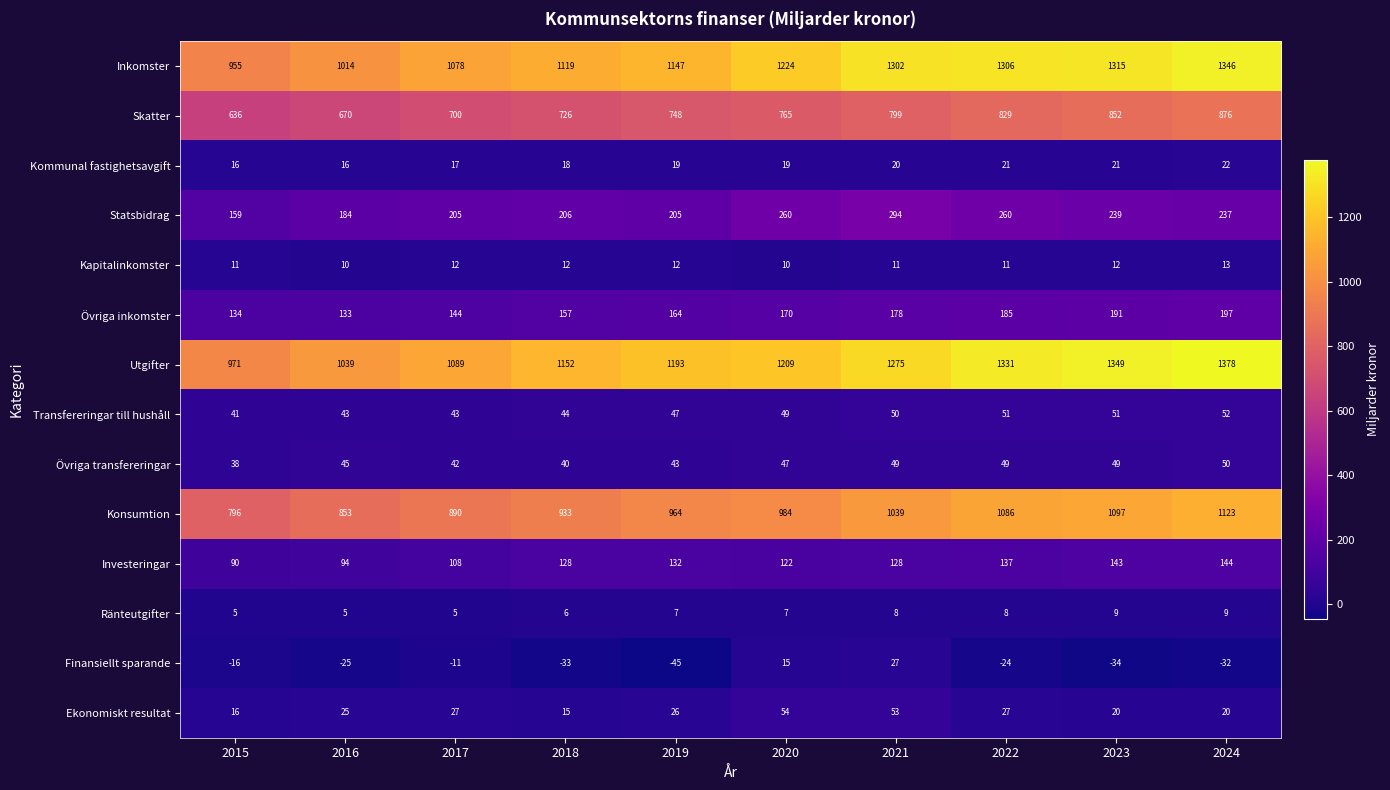

The Kapitalinkomster series shows 11 at 2022. True or false?

True